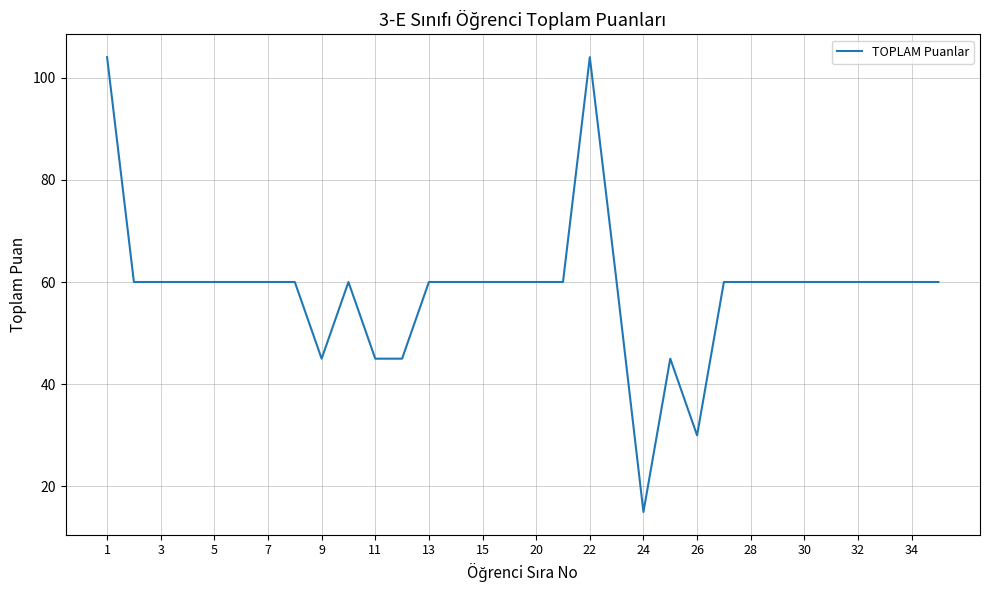

What is the difference between the maximum and minimum values?

89